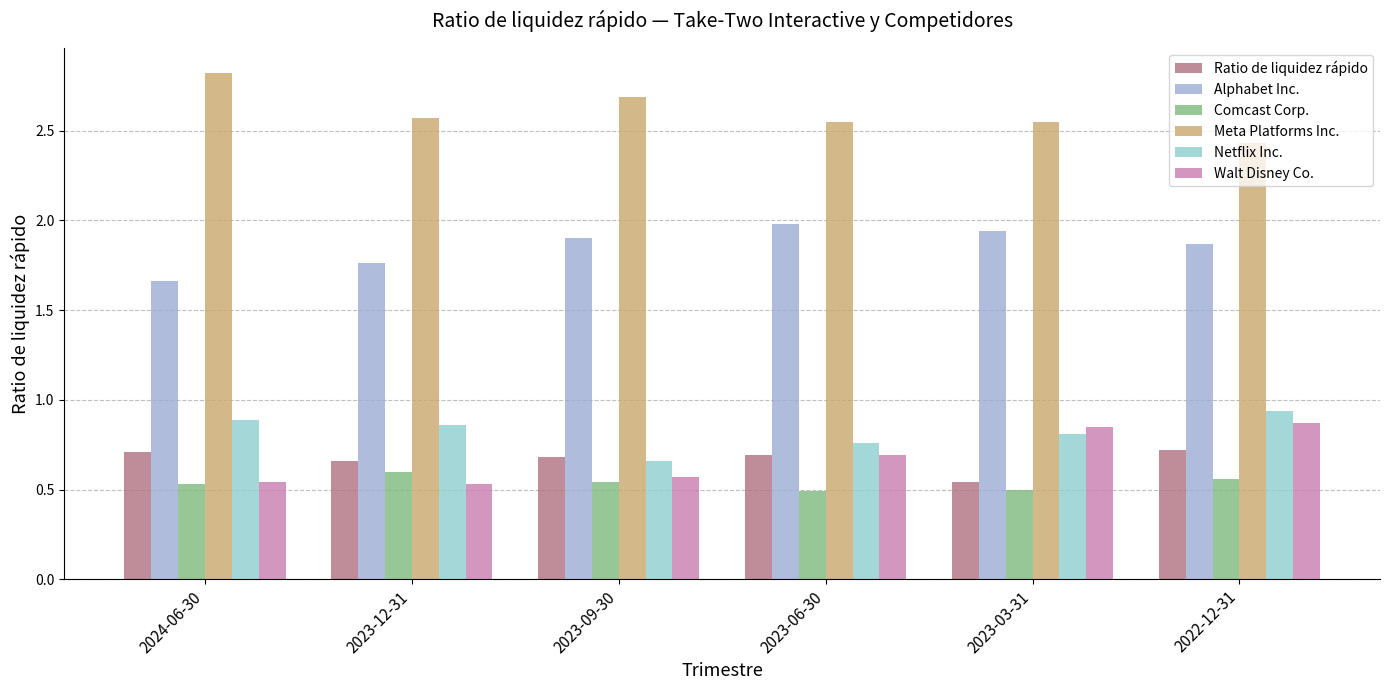

What is the difference between the highest and lowest values at 2023-09-30?

2.1